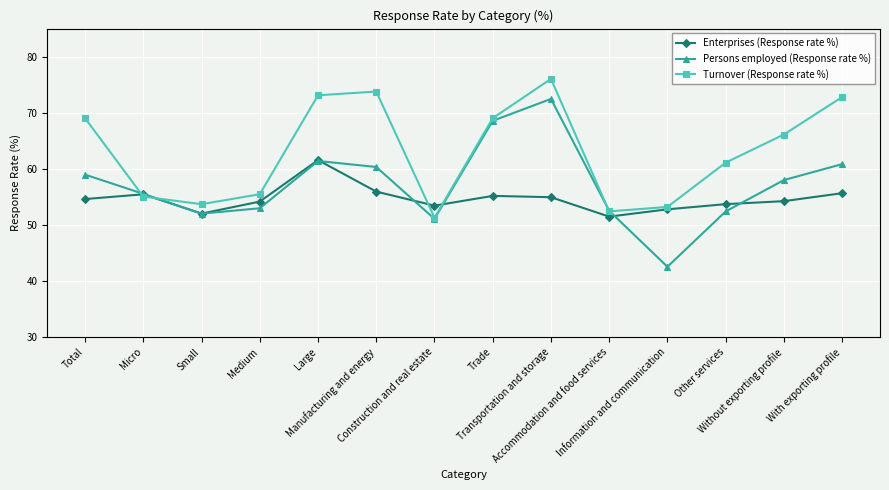

Rank the series by their average value, from highest to lowest.

Turnover (Response rate %), Persons employed (Response rate %), Enterprises (Response rate %)